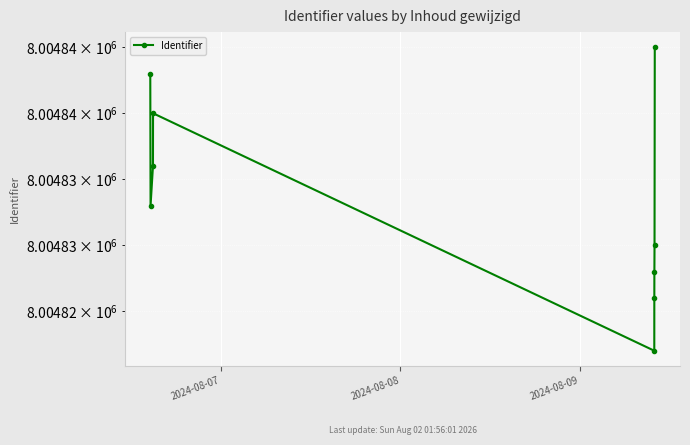

Is it true that the value at 2024-08-09 is 8004836?

True